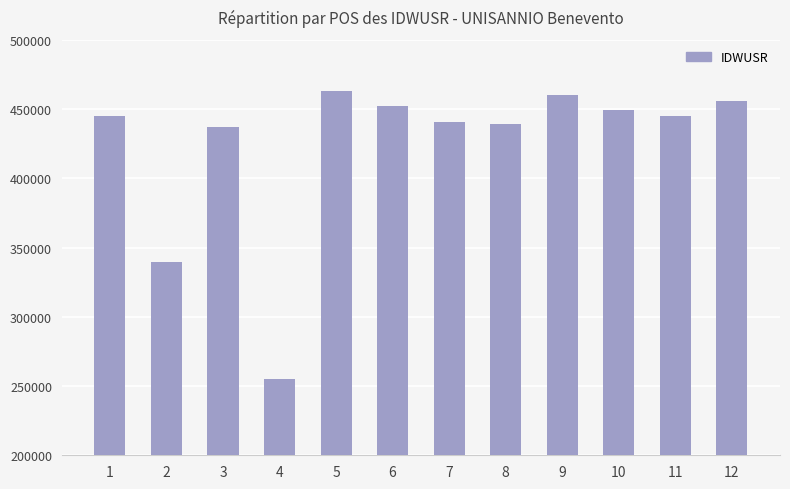

What is the value of the 1st bar from the left?

444995